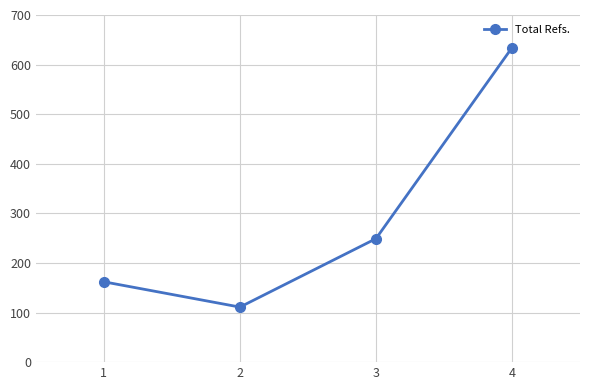

Reading right to left, transcribe all the data shown in this chart.

634	249	111	162